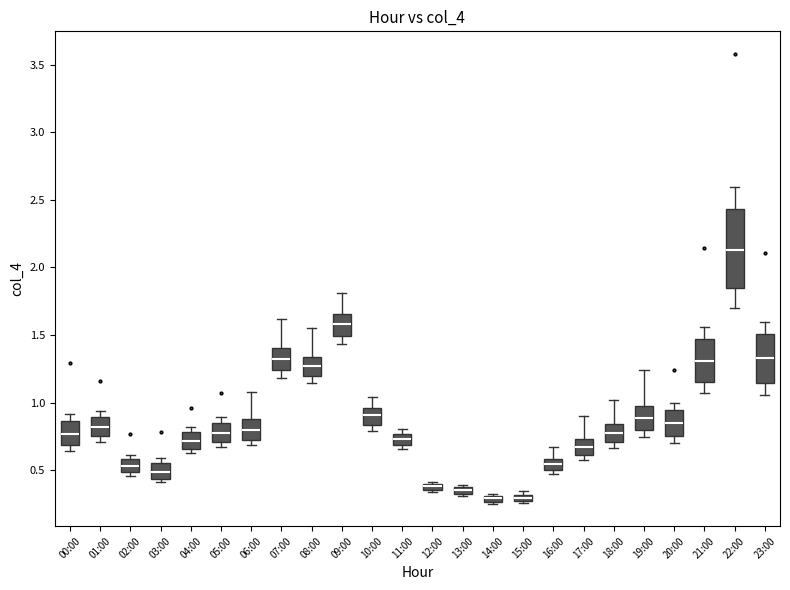

Where does the upper whisker of the box for 16:00 end on the y-axis? The values are not printed on the chart, so give them approximately, as read against the axis.

0.65